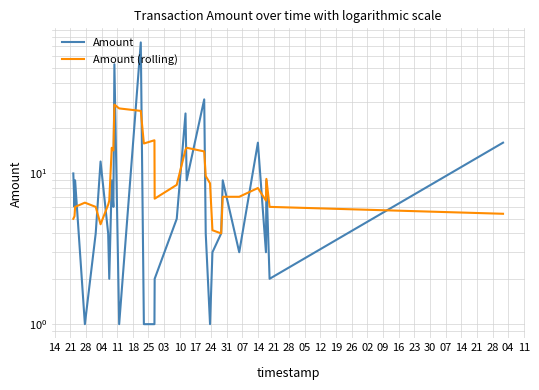

At how many categories does at least one series exceed 16?

6